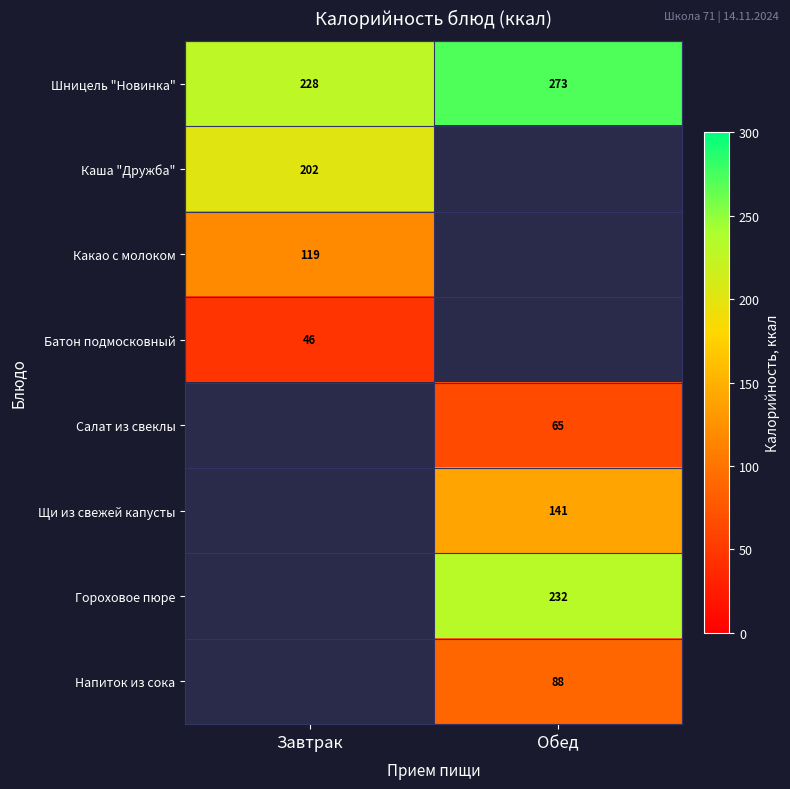

The Напиток из сока series shows 88.0 at Обед. True or false?

True